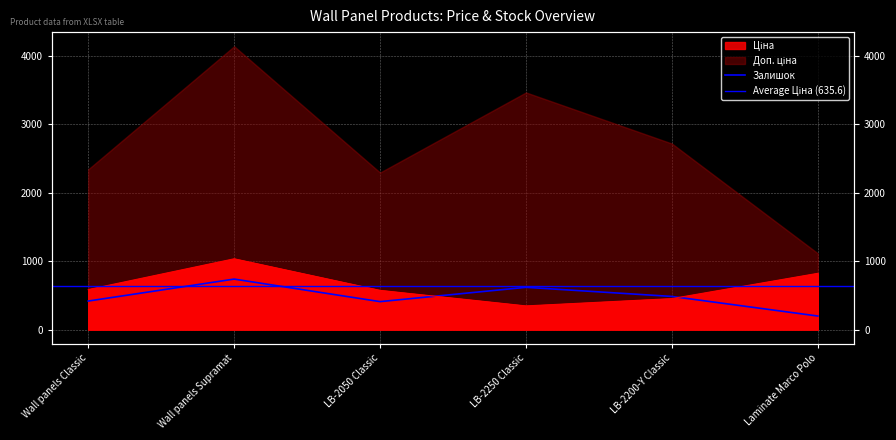

Is it true that Доп. ціна equals 334.6 at LB-2250 Classic?

False